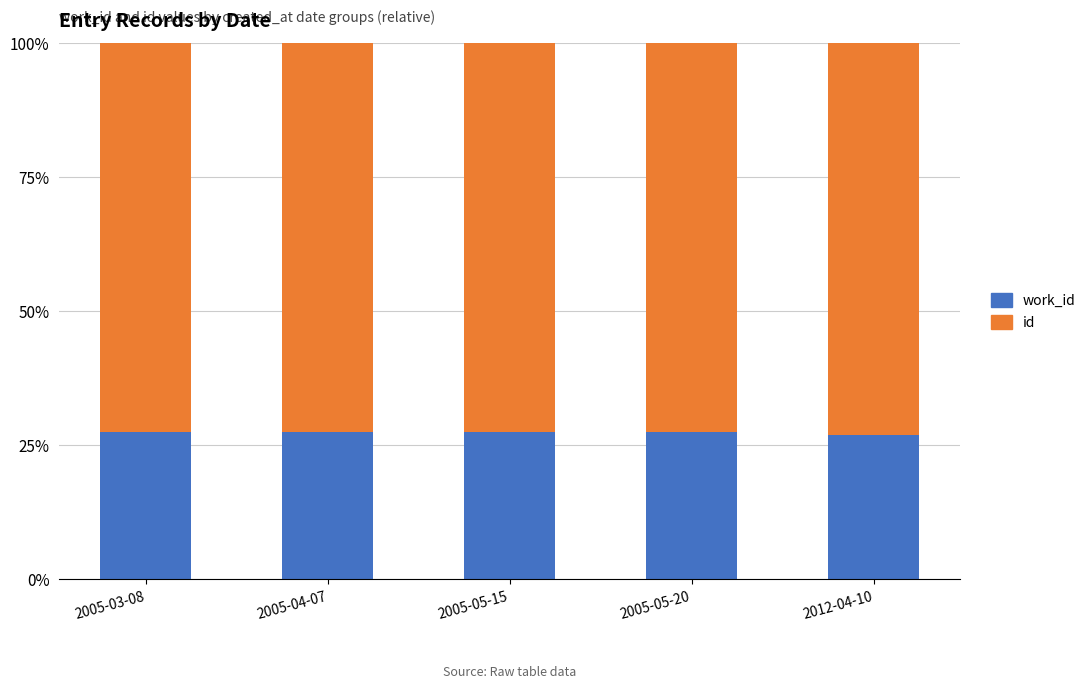

What is the total value across all series at 2005-05-20?

100.0